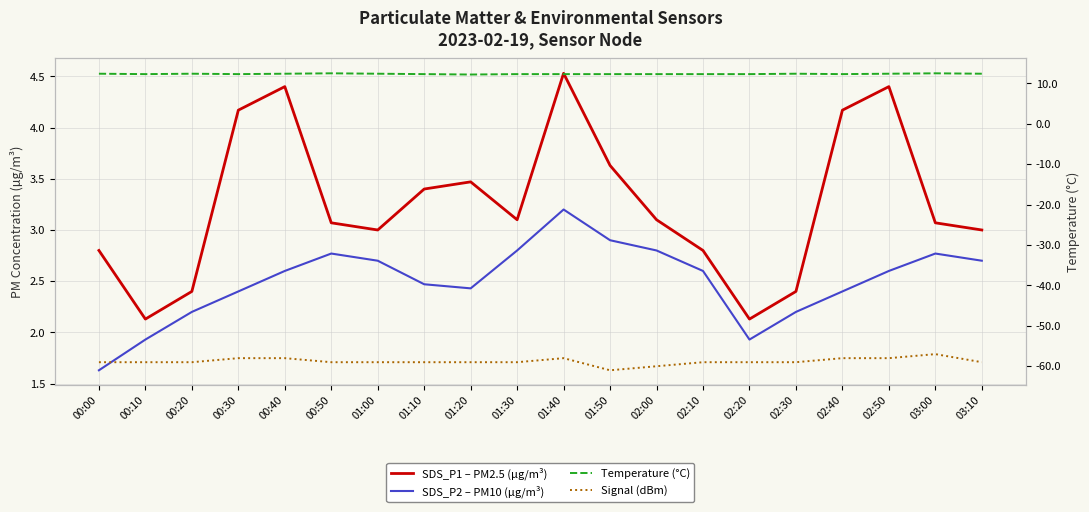

Read the SDS_P2 – PM10 (µg/m³) value at 01:50.

2.9